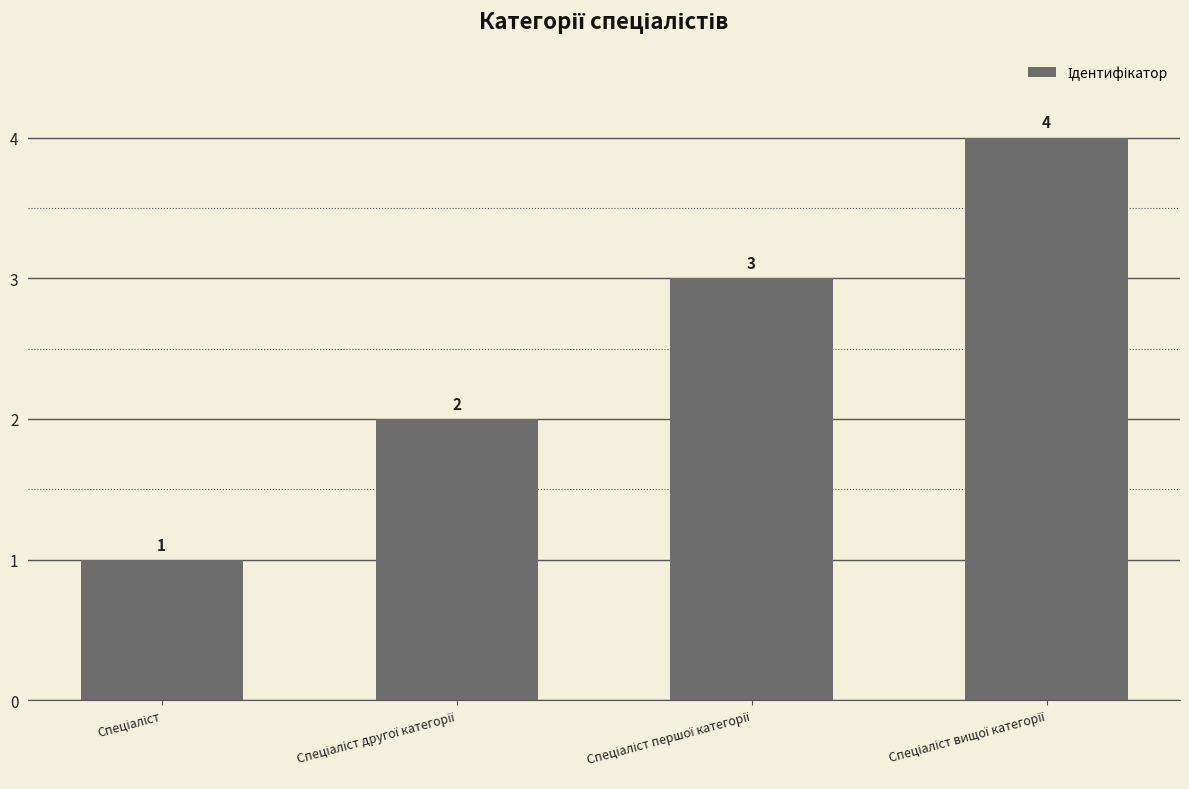

What is the greatest value displayed?

4